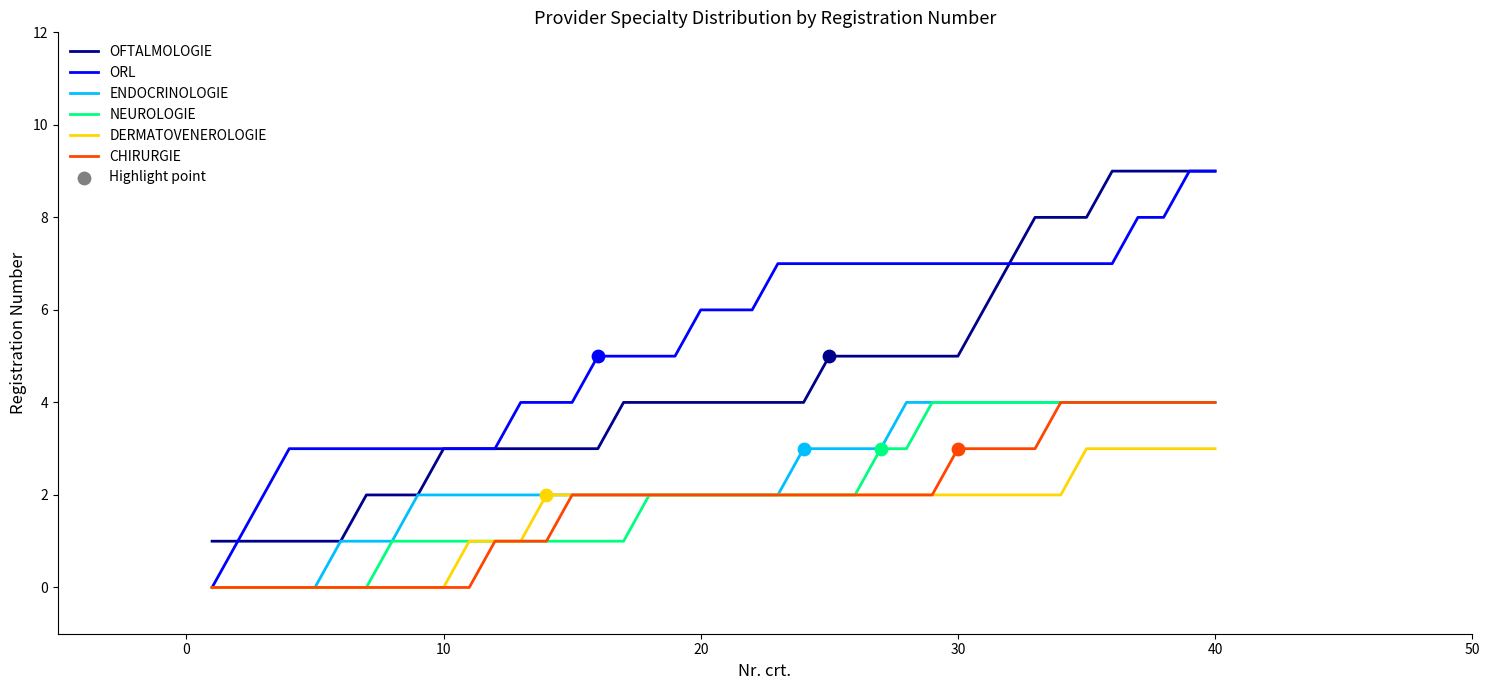

True or false: DERMATOVENEROLOGIE and OFTALMOLOGIE cross at least once.

False